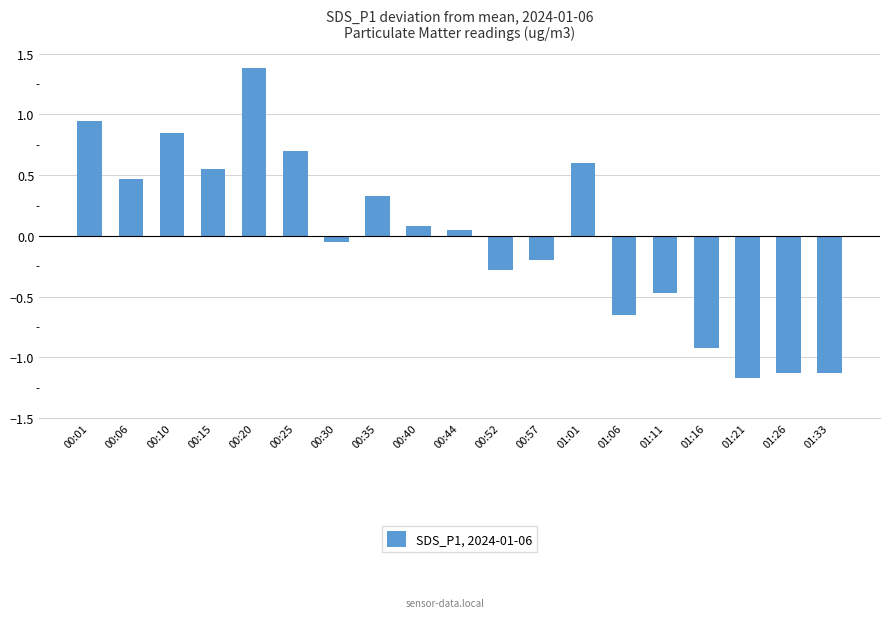

How many negative values are there?

9